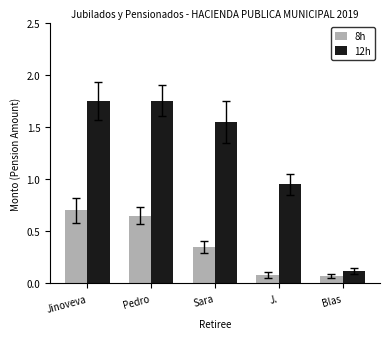

How many groups of bars are there?

5